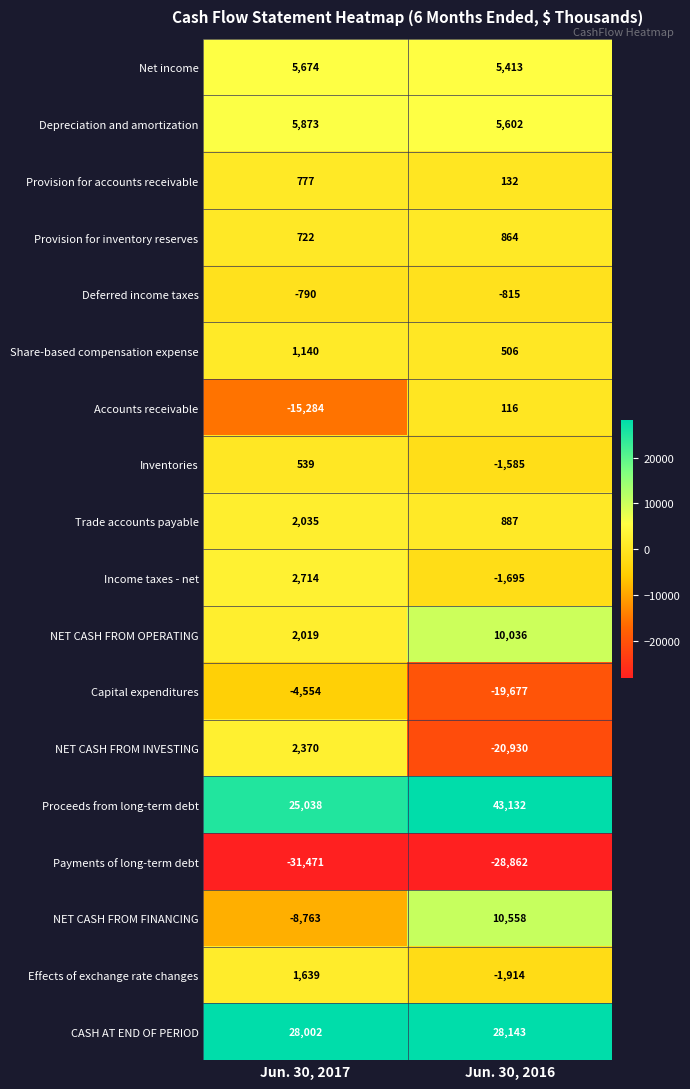

How many data points in Share-based compensation expense are less than 1140?

1